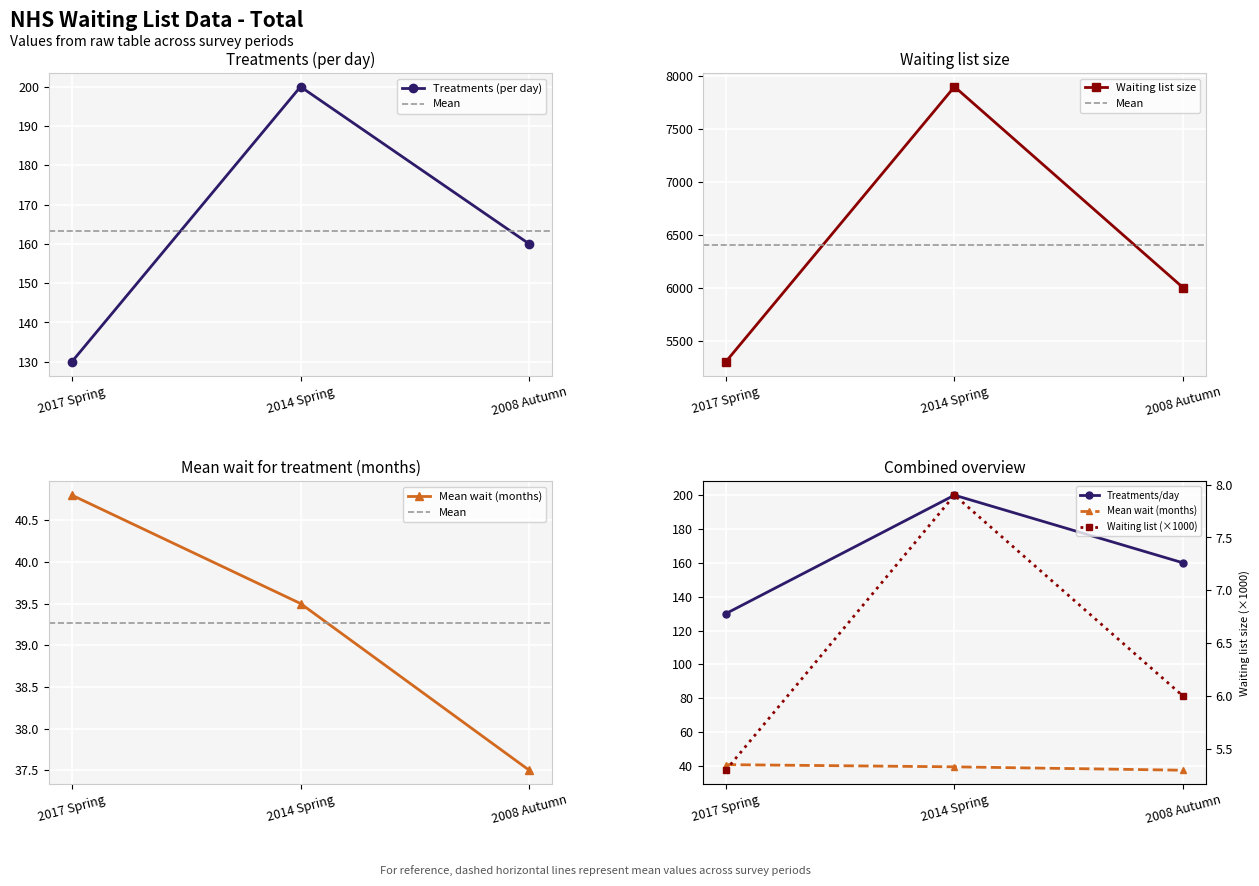

What are all the series names shown in the legend?

waiting_list_size, mean_wait_months, treatments_per_day